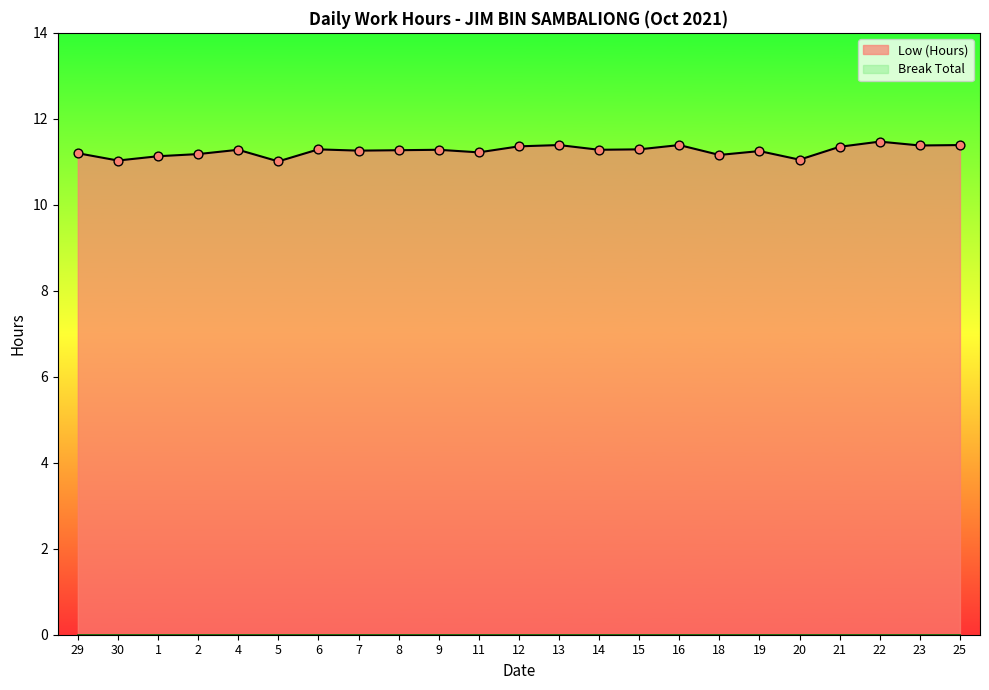

Approximately how many times larger is the value at 5 compared to 14?

1.0